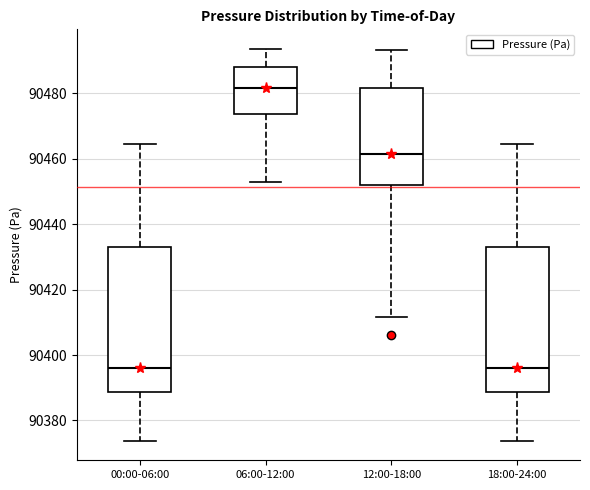

Reading left to right, read every box against the y-axis: the position of its median line, the range the box covers, and the ends of its whiskers. The values are not printed on the chart, so give them approximately, as read against the axis.

00:00-06:00: median 90396, box 90388 to 90432, whiskers 90374 to 90464
06:00-12:00: median 90482, box 90474 to 90488, whiskers 90452 to 90494
12:00-18:00: median 90462, box 90452 to 90482, whiskers 90412 to 90494
18:00-24:00: median 90396, box 90388 to 90432, whiskers 90374 to 90464